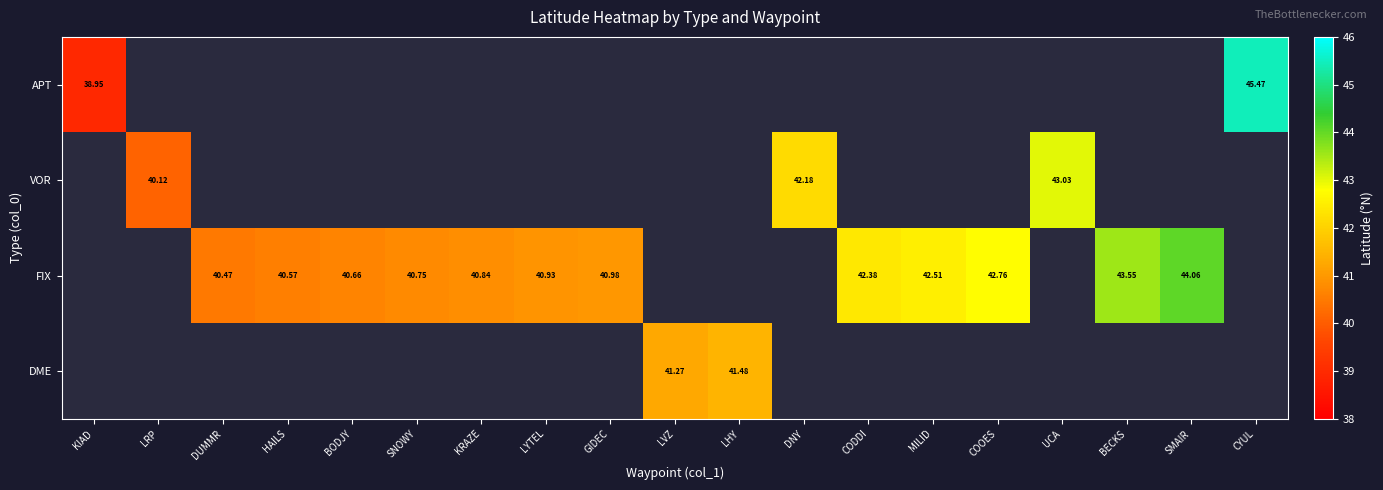

Which label corresponds to the largest value in the chart?

CYUL